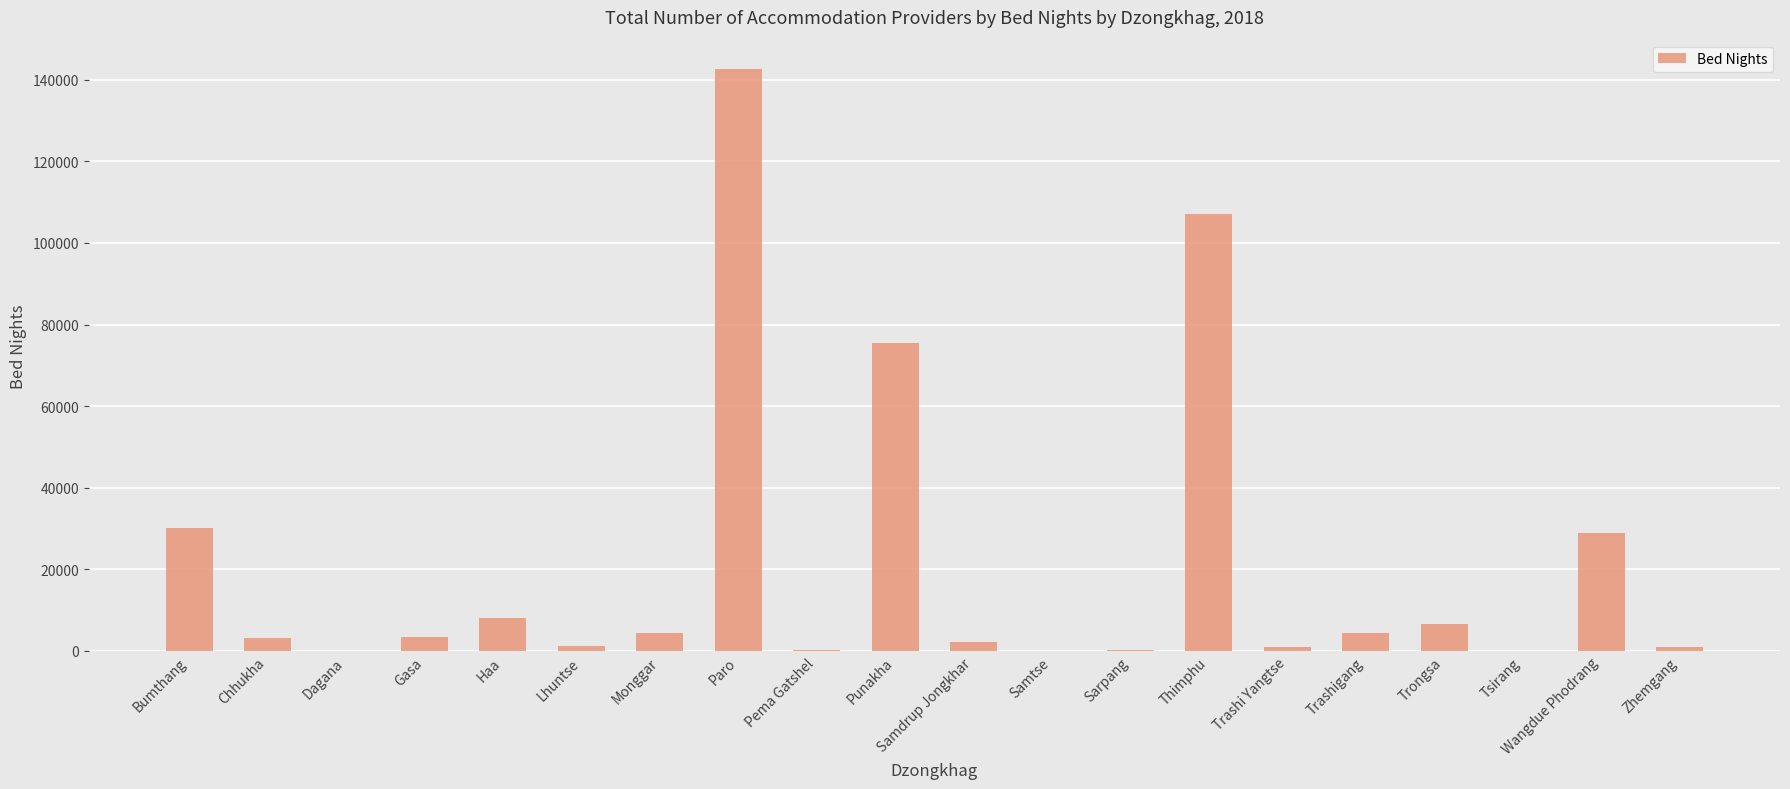

What value does the data have at Wangdue Phodrang?

28998